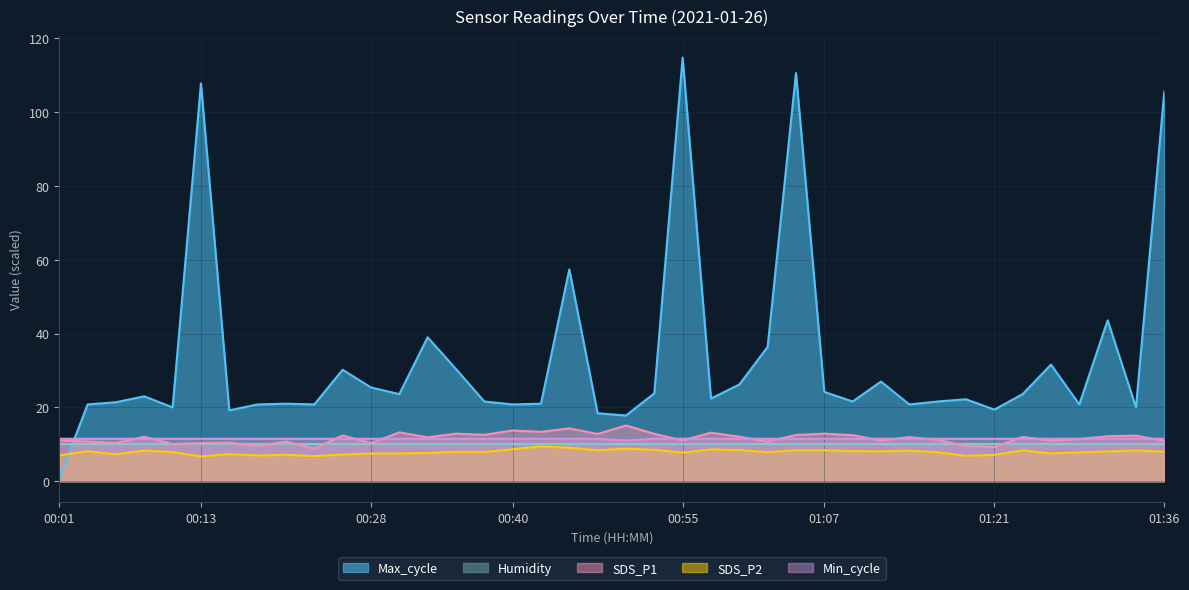

What is the spread (max minus min) of values at 00:40?

12.2